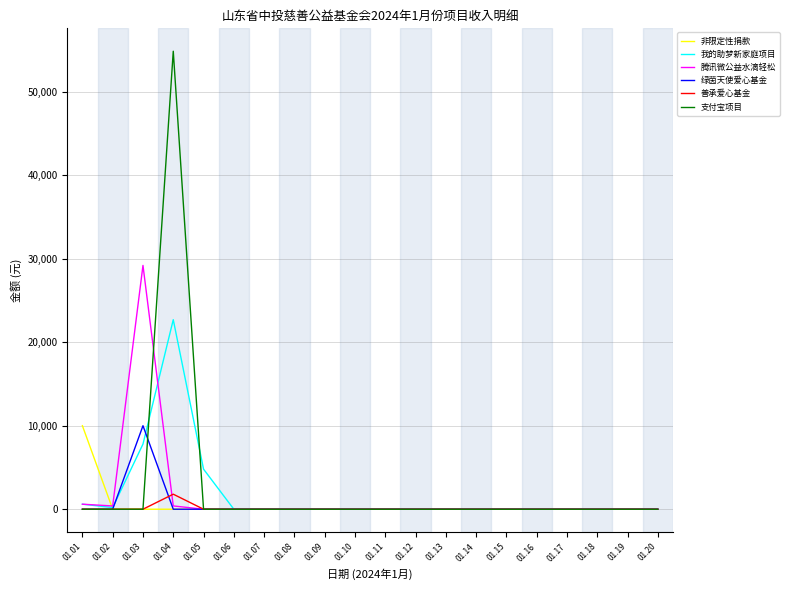

In 支付宝项目, how many points are higher than both neighbors (excluding endpoints)?

1